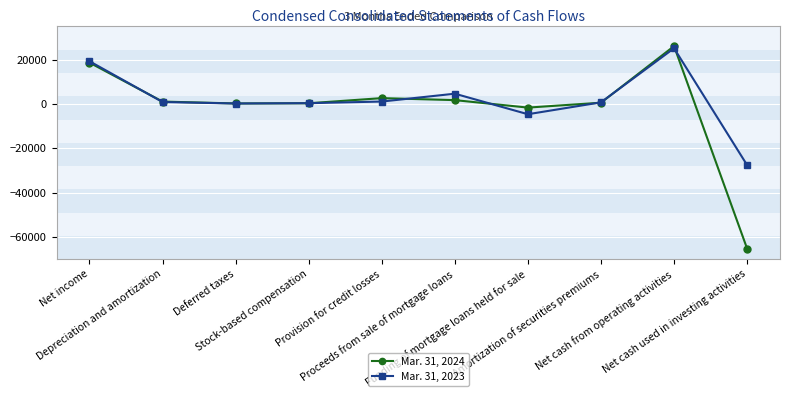

What is the value of the Mar. 31, 2023 point at the 7th from the left?

-4610